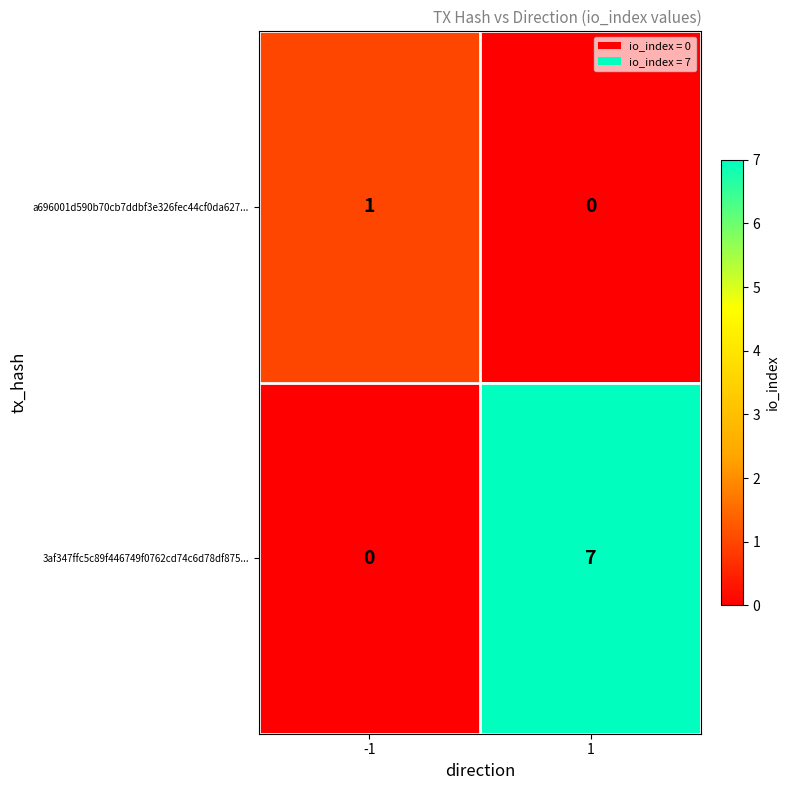

How many data points does each series have?

2